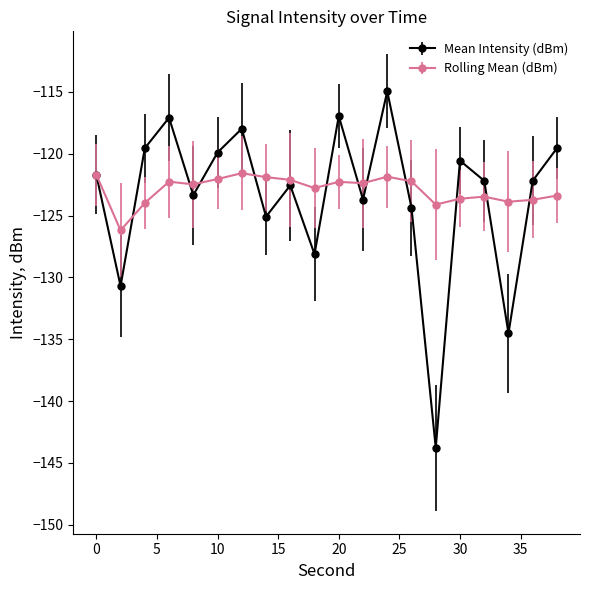

Rank the series by their maximum value, from lowest to highest.

Rolling Mean (dBm), Mean Intensity (dBm)